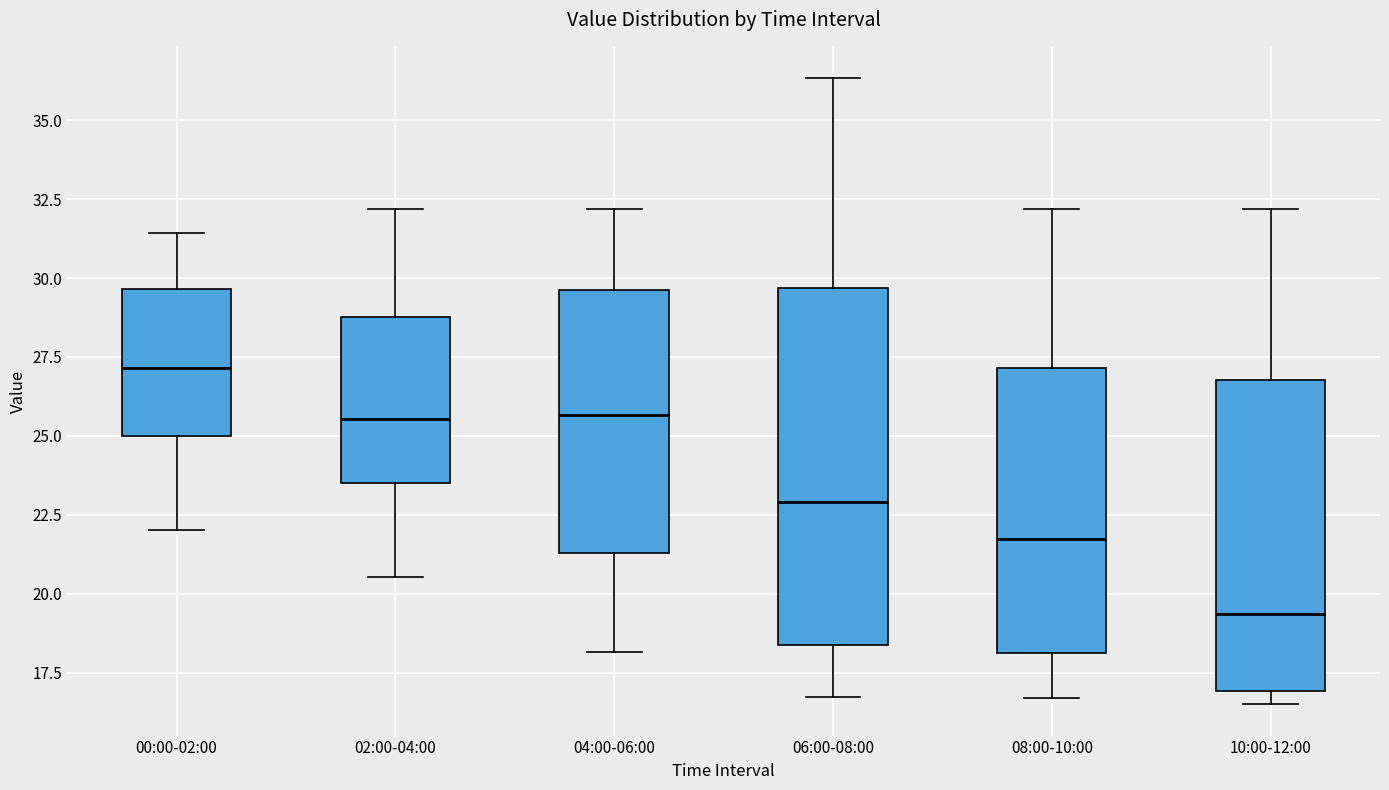

Reading left to right, read every box against the y-axis: the position of its median line, the range the box covers, and the ends of its whiskers. The values are not printed on the chart, so give them approximately, as read against the axis.

00:00-02:00: median 27.0, box 25.0 to 29.5, whiskers 22.0 to 31.5
02:00-04:00: median 25.5, box 23.5 to 29.0, whiskers 20.5 to 32.0
04:00-06:00: median 25.5, box 21.5 to 29.5, whiskers 18.0 to 32.0
06:00-08:00: median 23.0, box 18.5 to 29.5, whiskers 16.5 to 36.5
08:00-10:00: median 21.5, box 18.0 to 27.0, whiskers 16.5 to 32.0
10:00-12:00: median 19.5, box 17.0 to 27.0, whiskers 16.5 to 32.0